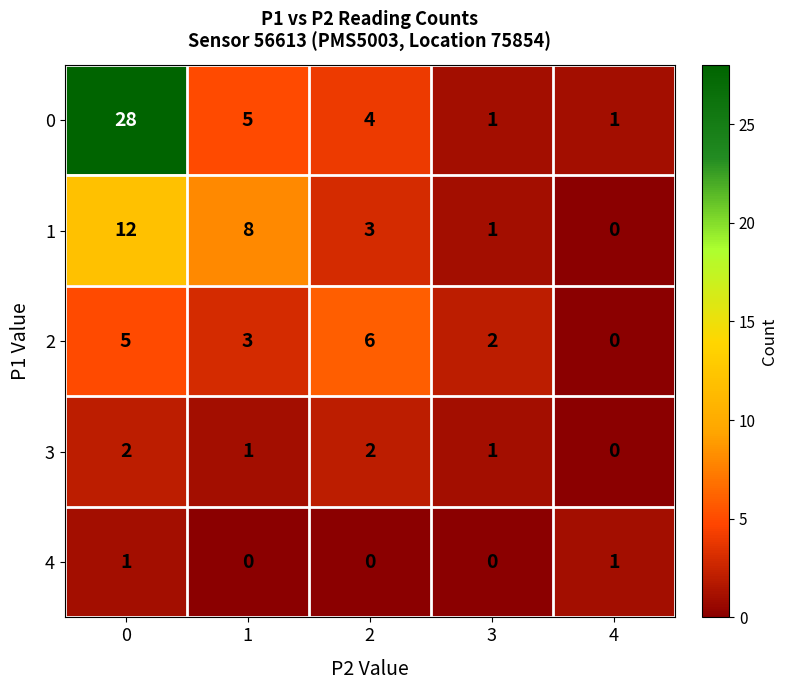

What is the difference between the second highest and second lowest values in the 0 series?

4